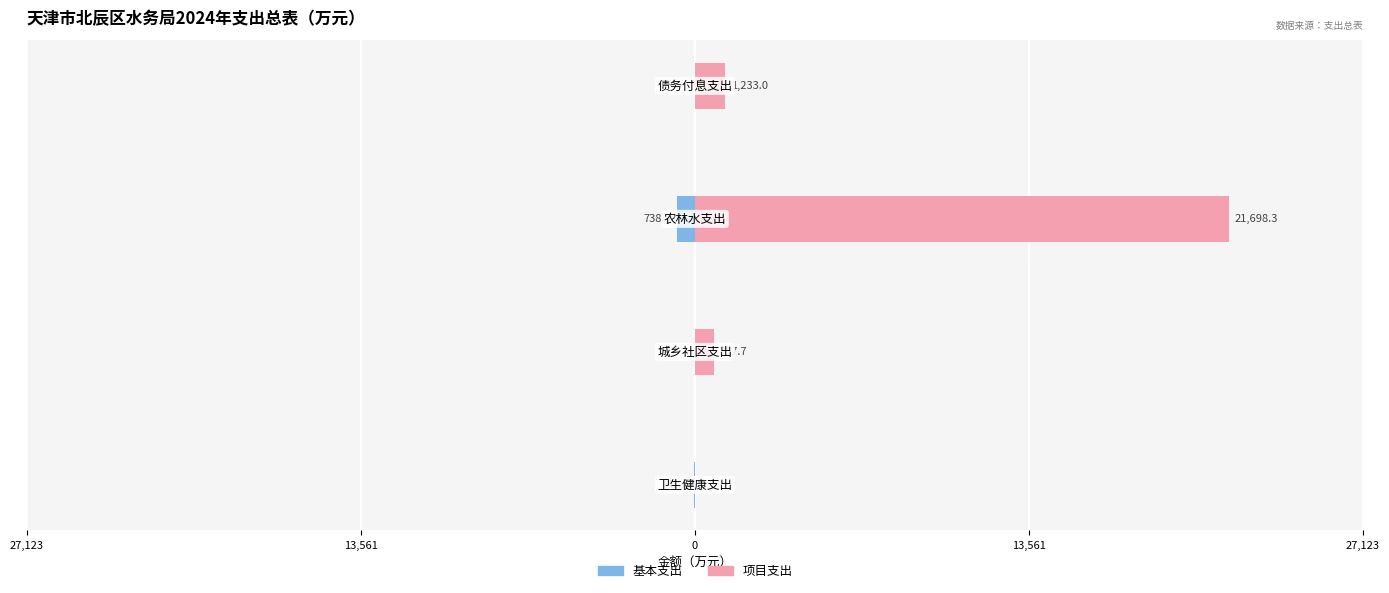

At how many categories does at least one series exceed 12153?

1